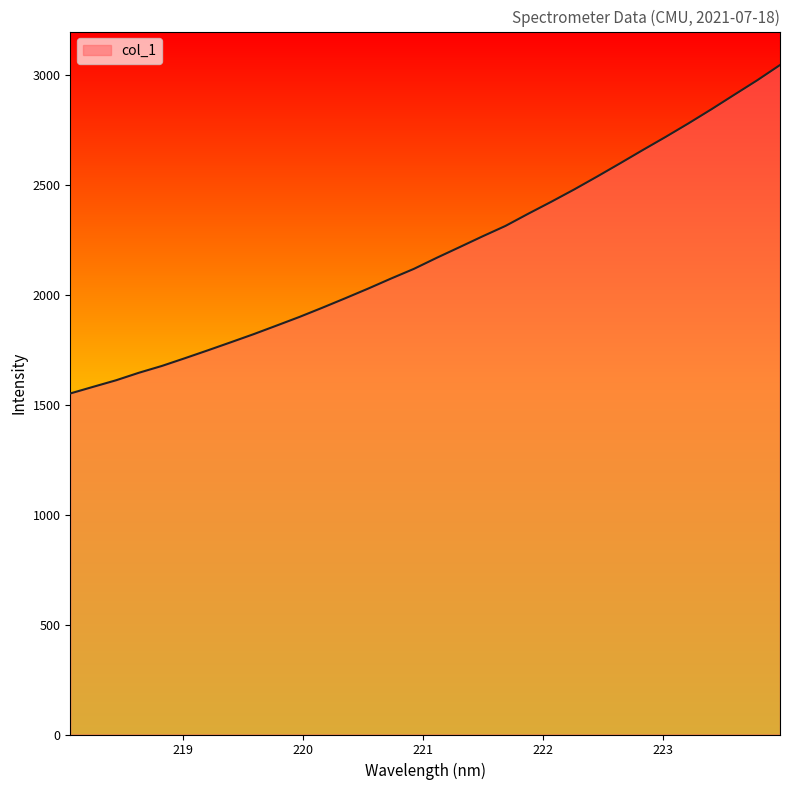

Reading left to right, extract all data points from this chart.

1551.3	1581.6	1611.4	1645.7	1676.6	1711.6	1747.4	1784.0	1821.0	1860.0	1899.4	1941.3	1984.3	2028.3	2074.0	2118.1	2168.6	2217.1	2266.1	2313.4	2369.1	2423.2	2479.2	2537.7	2597.6	2658.6	2718.3	2780.0	2843.9	2910.0	2975.6	3045.3